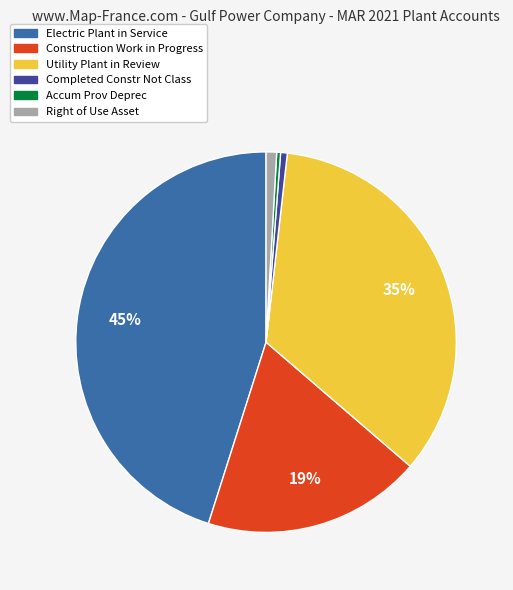

How many slices are in this pie chart?

6